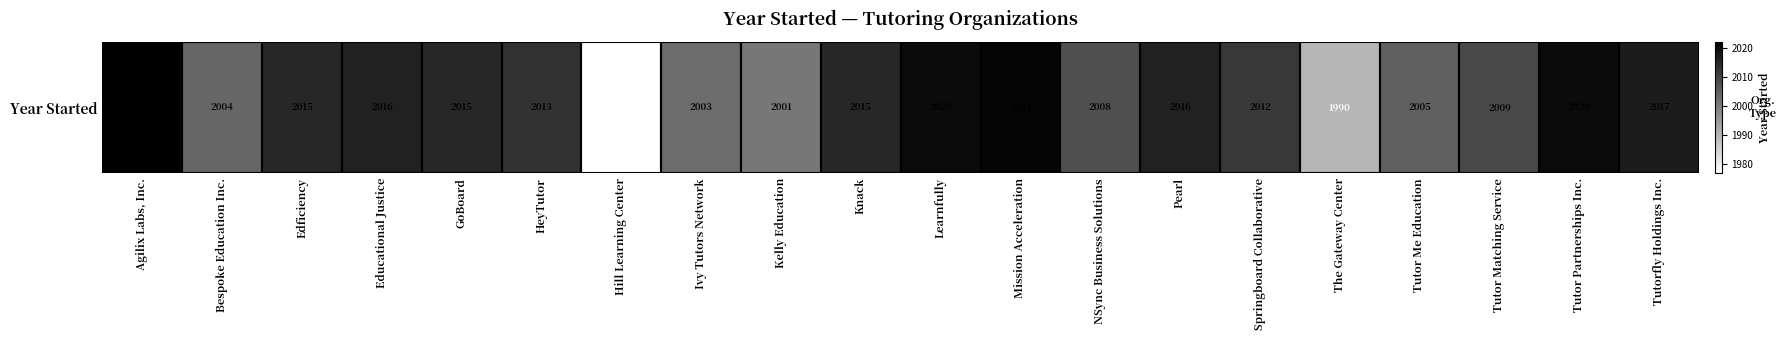

Rank the categories by value from lowest to highest.

Hill Learning Center, The Gateway Center, Kelly Education, Ivy Tutors Network, Bespoke Education Inc., Tutor Me Education, NSync Business Solutions, Tutor Matching Service, Springboard Collaborative, HeyTutor, Edficiency, GoBoard, Knack, Educational Justice, Pearl, Tutorfly Holdings Inc., Learnfully, Tutor Partnerships Inc., Mission Acceleration, Agilix Labs, Inc.